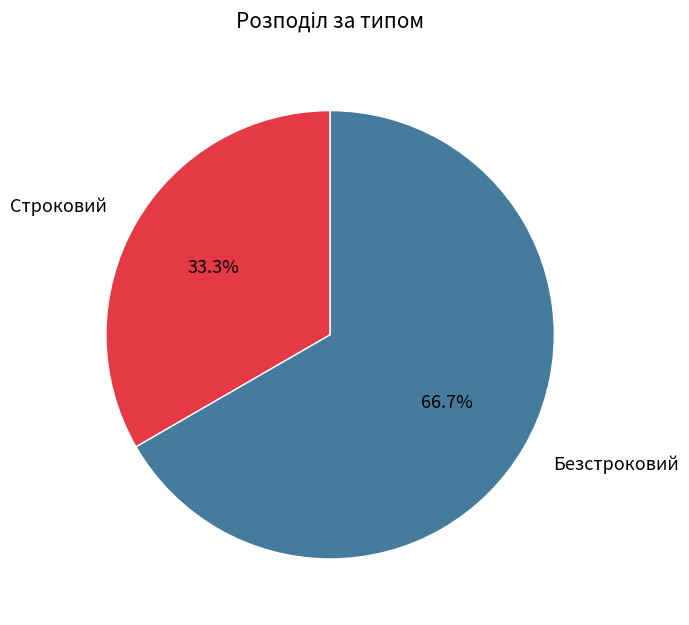

How many slices are in this pie chart?

2